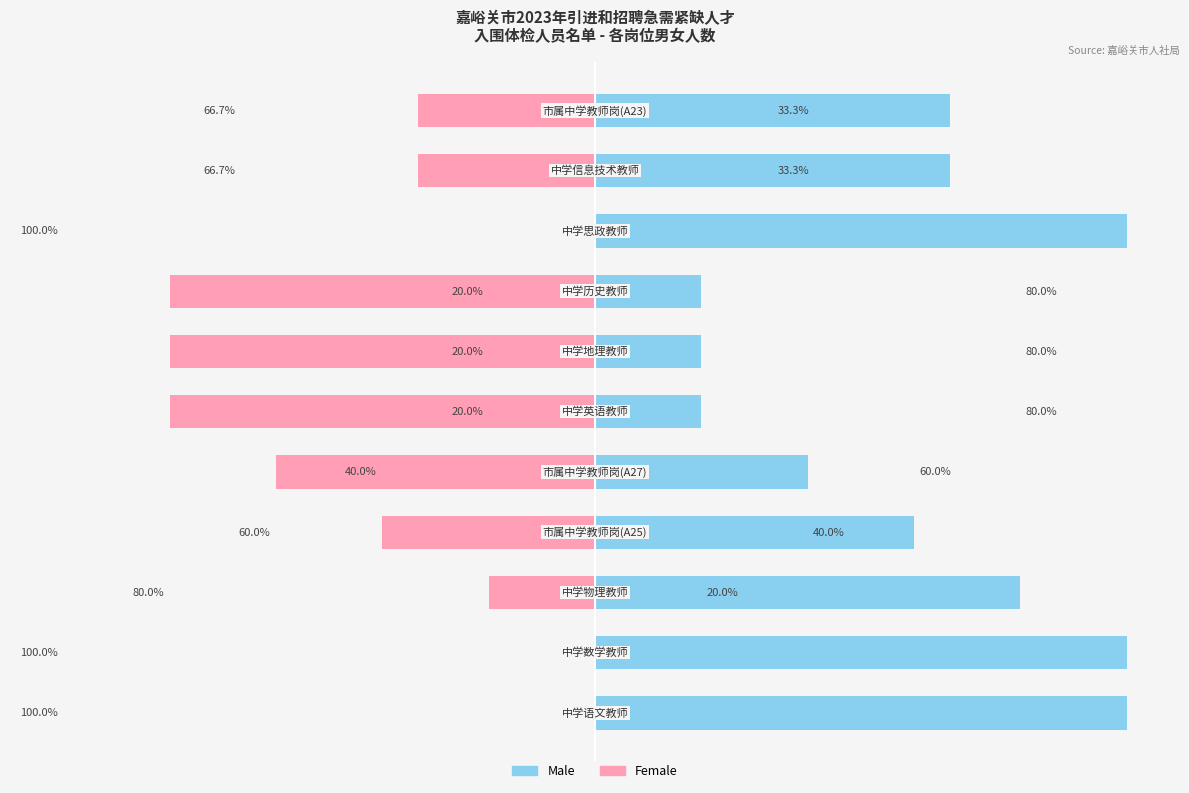

What are all the series names shown in the legend?

Male, Female